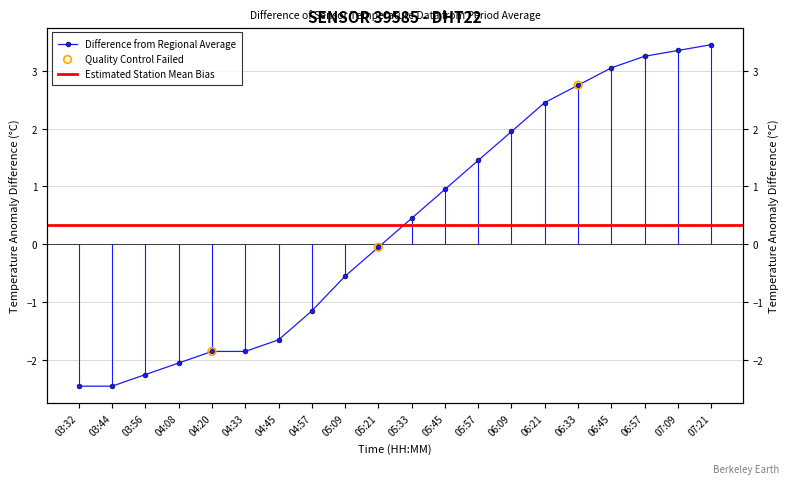

What is the change in value from 06:45 to 06:57?

+0.2